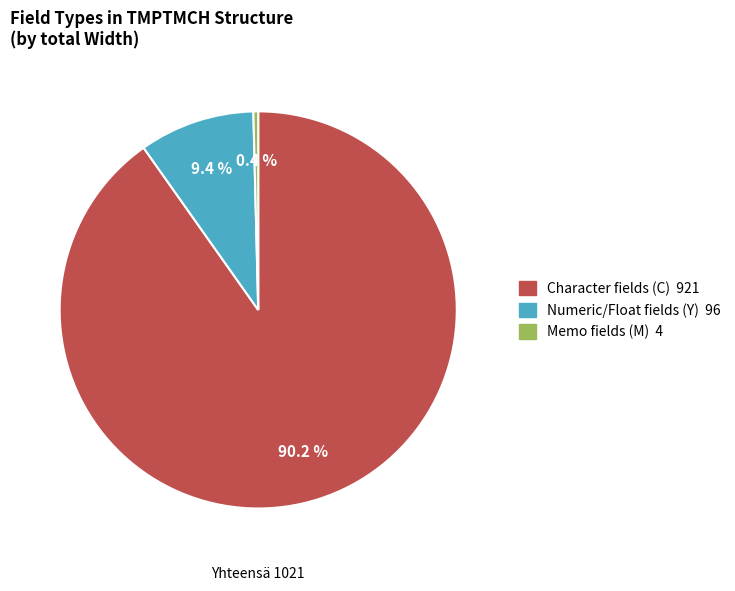

Is there any slice that represents more than half of the pie?

Yes